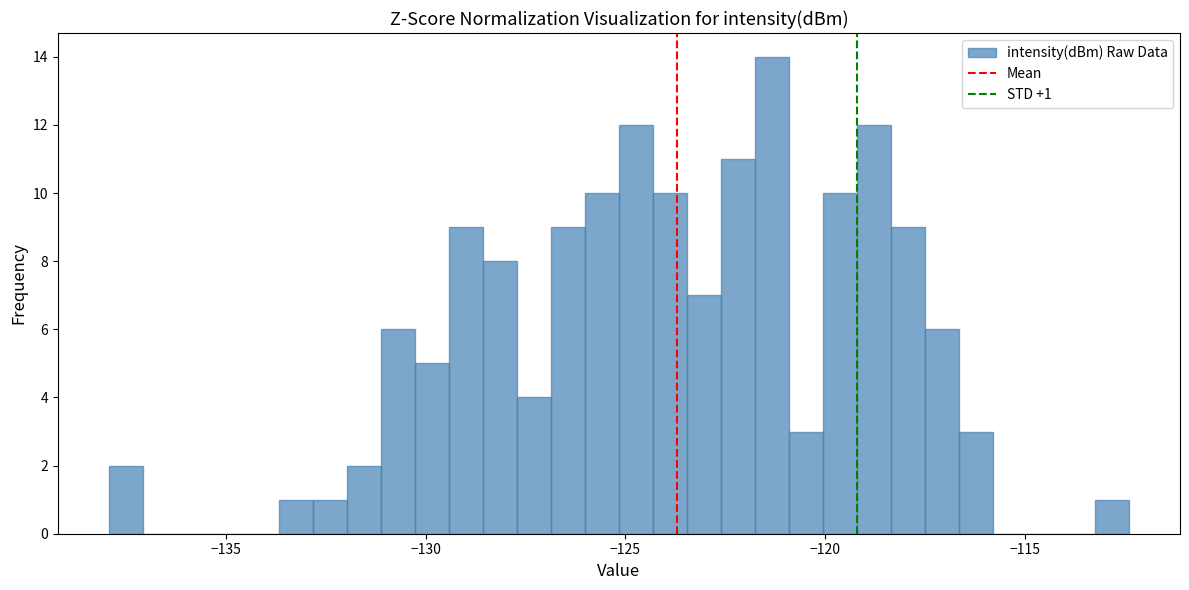

Around what value on the x-axis is the tallest bar? Give the approximate position of its centre, as read against the axis.

-121.5